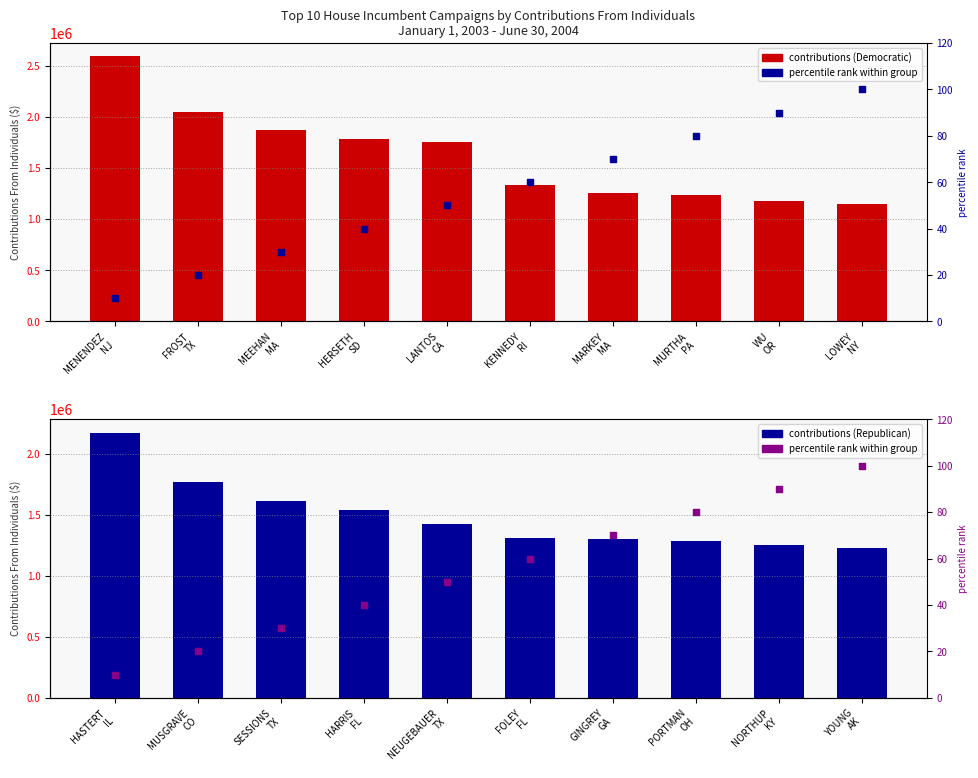

Is the value of percentile rank at MEEHAN
MA greater than the value of Democratic Party at MURTHA
PA?

No